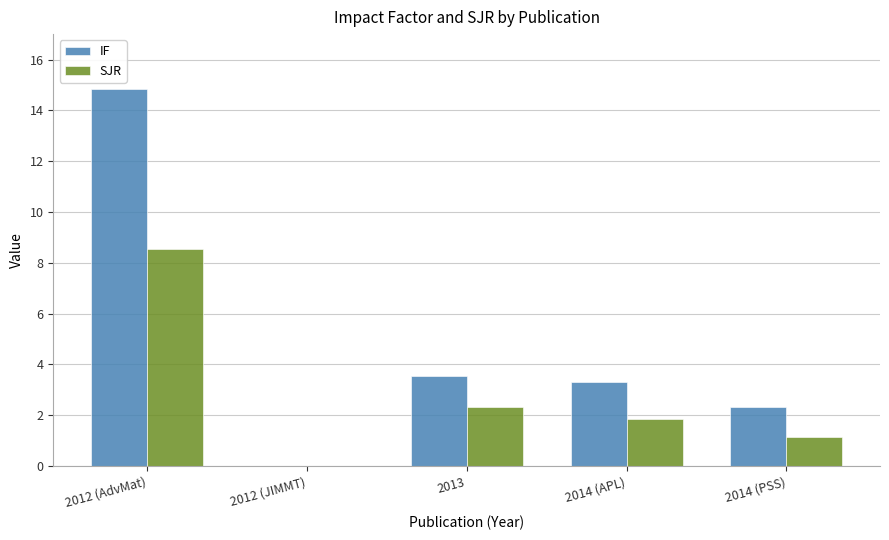

Is it true that IF equals 7.5 at 2012 (AdvMat)?

False